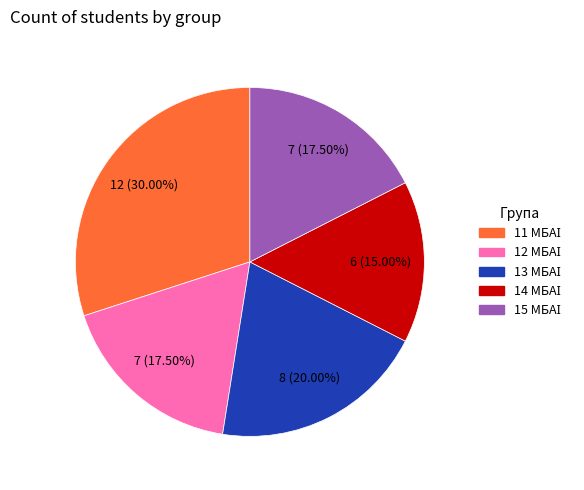

How many slices are in this pie chart?

5